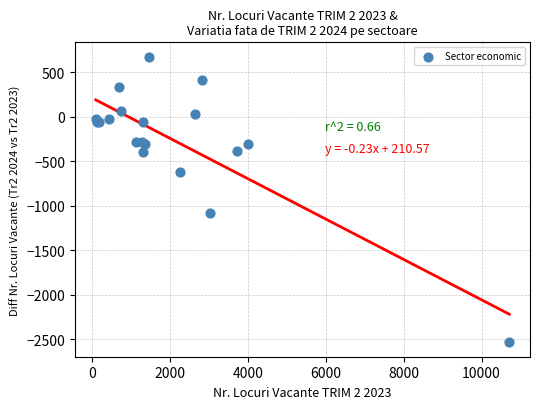

What Y value in the scatter plot is closest to -931?

-1083